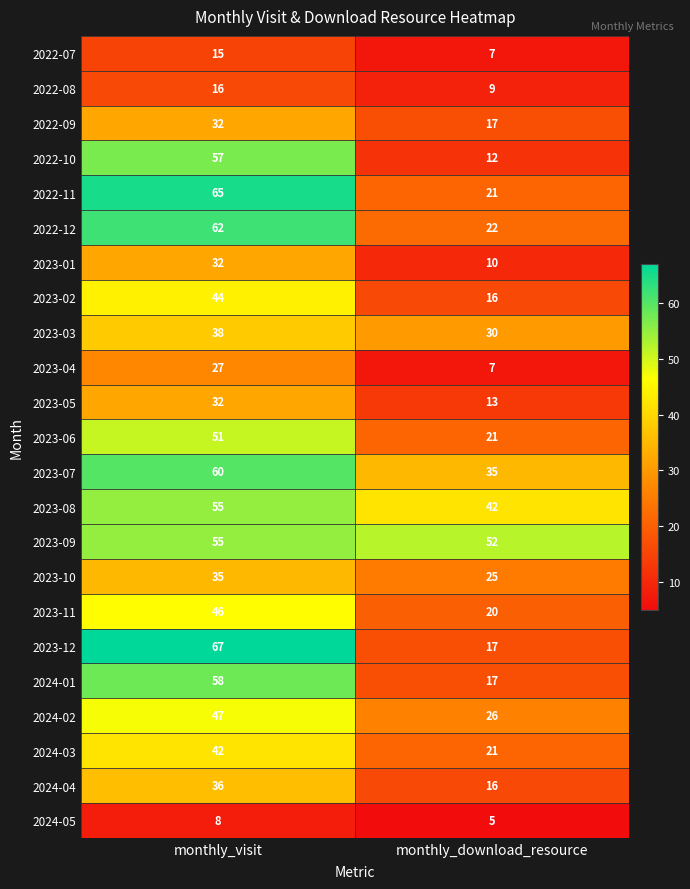

List the labels in order of 2022-07 value, smallest first.

monthly_download_resource, monthly_visit